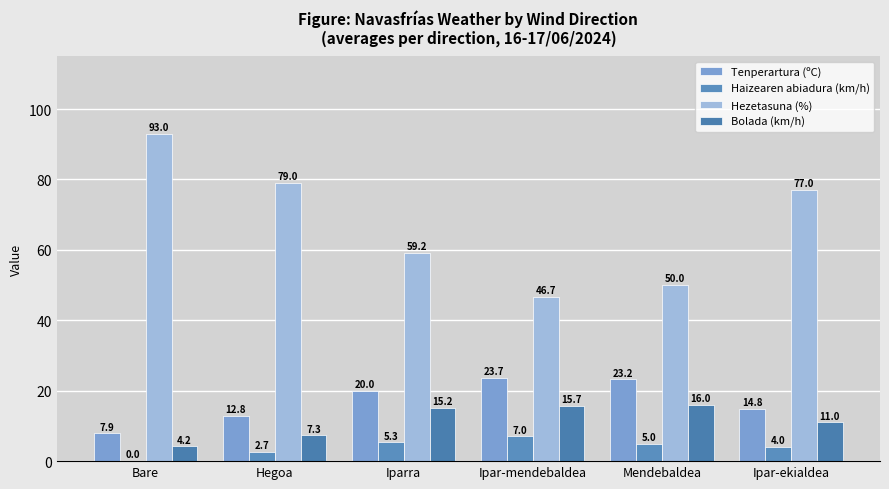

At which category is the sum across all series the highest?

Ipar-ekialdea